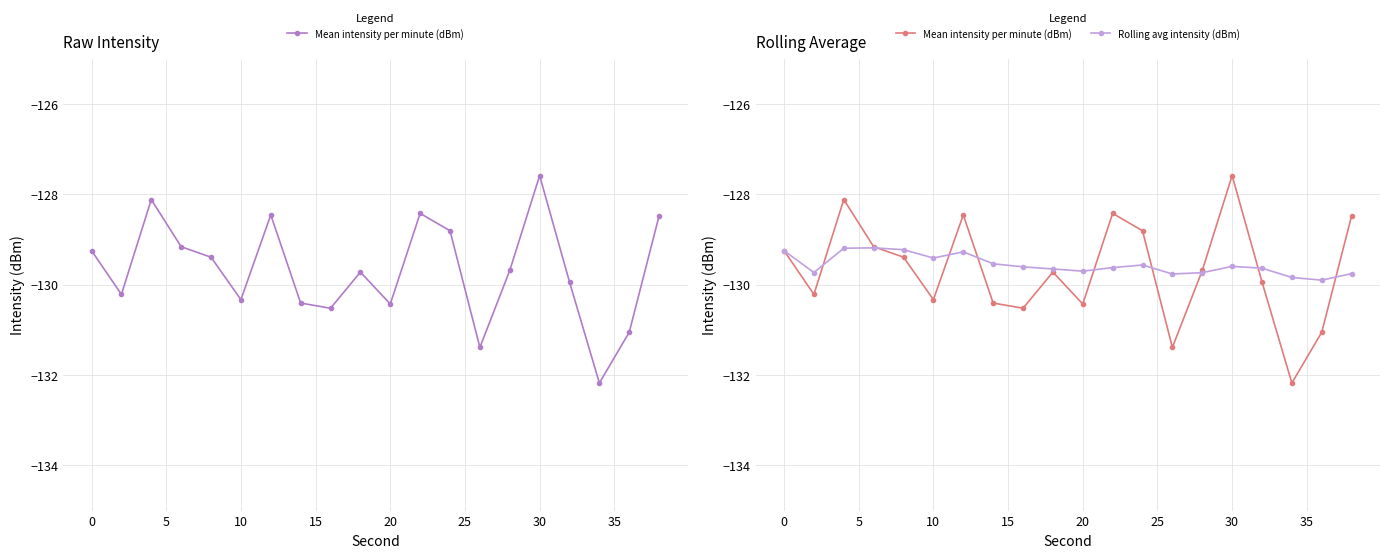

How many times do Mean intensity per minute (dBm) and Rolling avg intensity (dBm) cross each other?

9